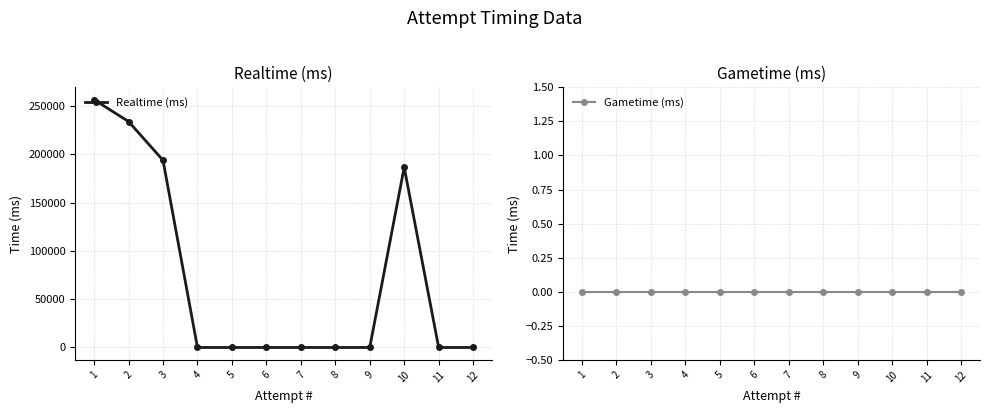

Rank the categories by Gametime (ms) value from lowest to highest.

12, 11, 10, 9, 8, 7, 6, 5, 4, 3, 2, 1